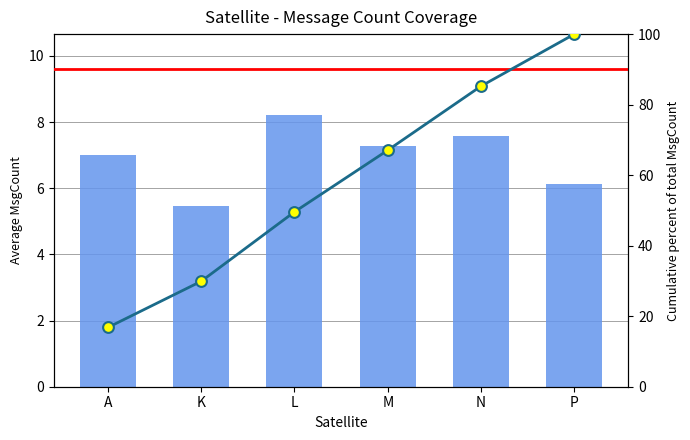

Which series has the largest total across all categories?

Cumulative %